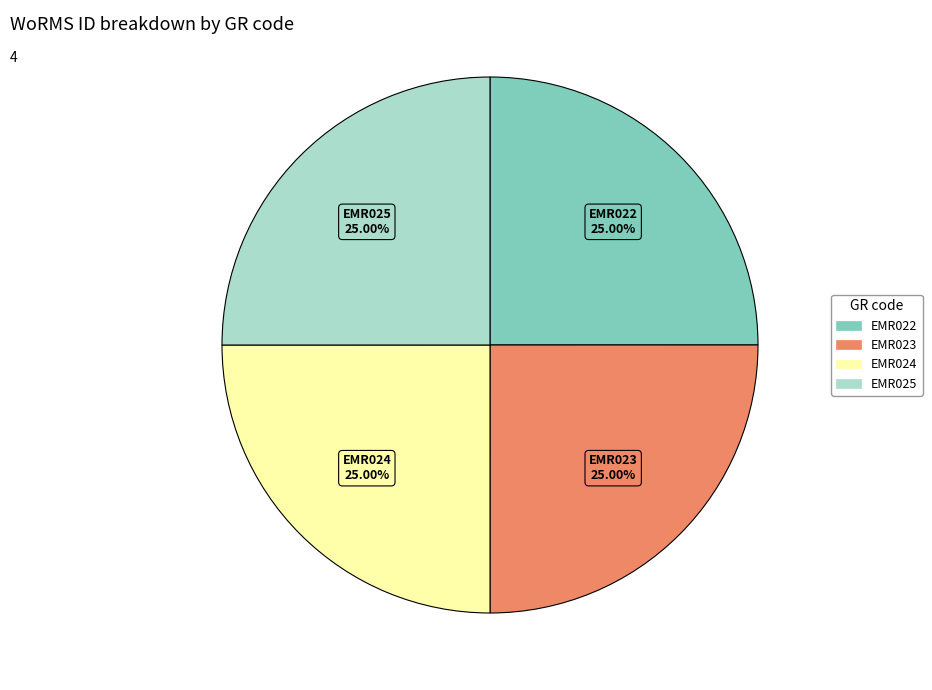

Is it true that EMR025 is 16% of the pie?

False